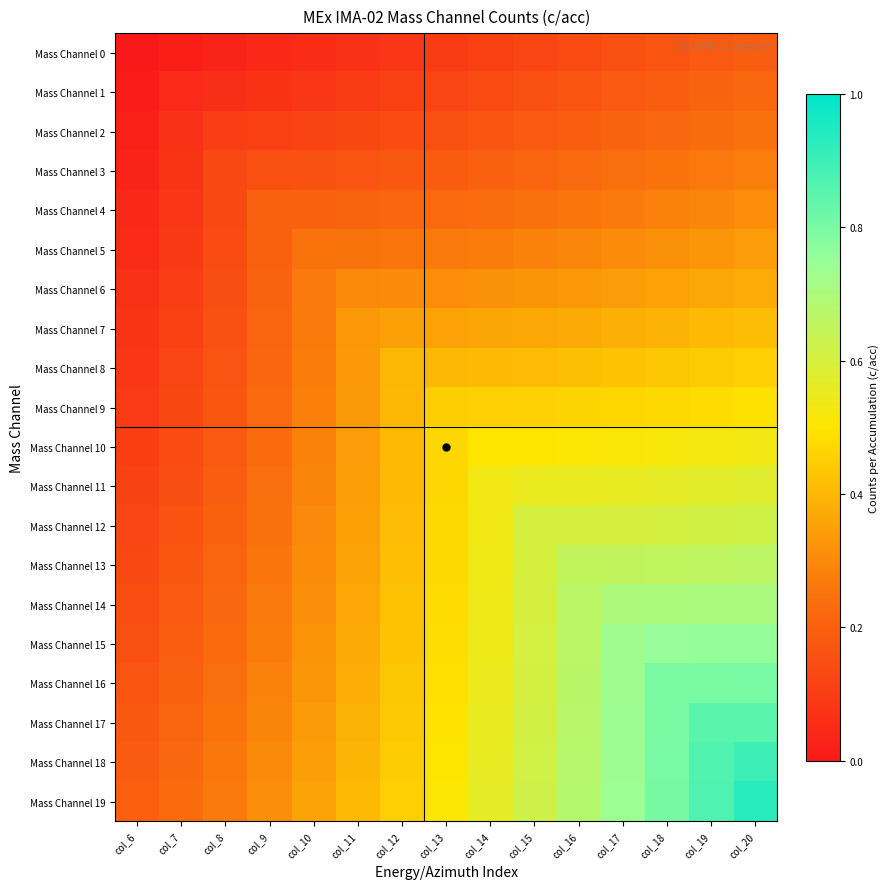

Rank the series by their maximum value, from lowest to highest.

Mass Channel 0, Mass Channel 1, Mass Channel 2, Mass Channel 3, Mass Channel 4, Mass Channel 5, Mass Channel 6, Mass Channel 7, Mass Channel 8, Mass Channel 9, Mass Channel 10, Mass Channel 11, Mass Channel 12, Mass Channel 13, Mass Channel 14, Mass Channel 15, Mass Channel 16, Mass Channel 17, Mass Channel 18, Mass Channel 19